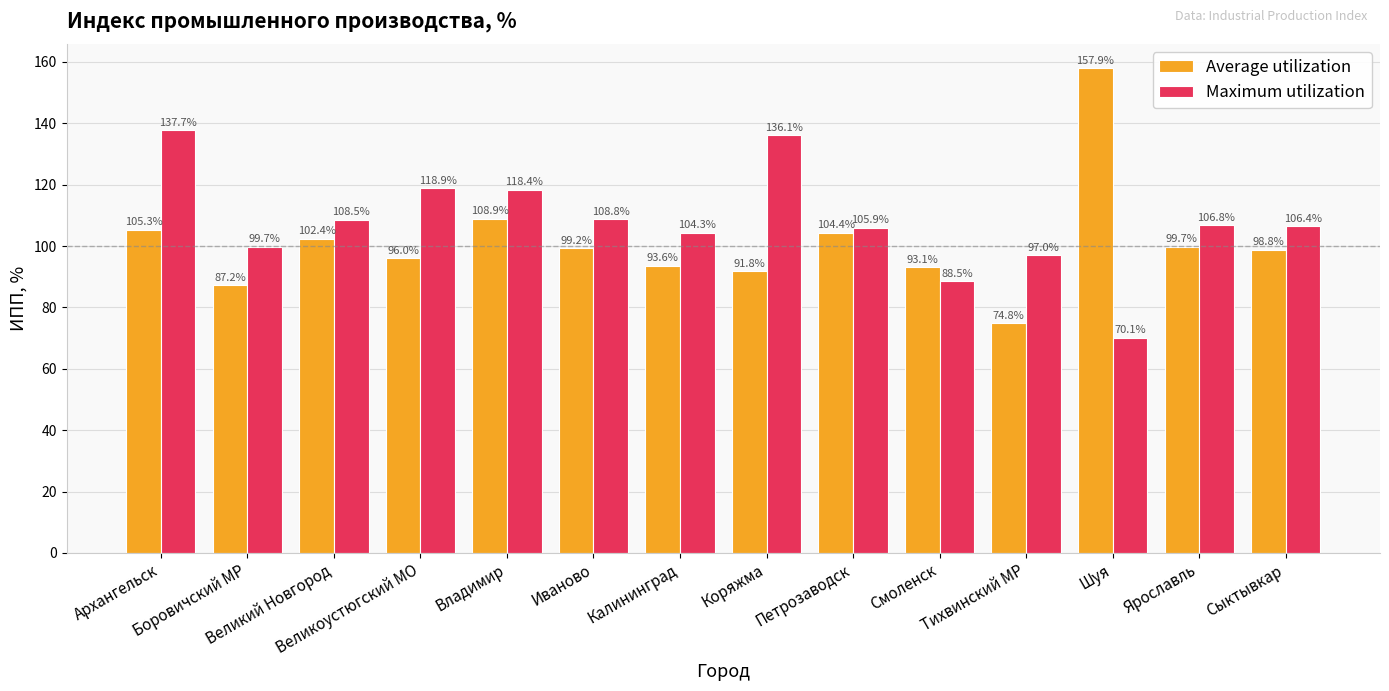

What is the difference between the Maximum utilization values at Петрозаводск and Тихвинский МР?

8.9